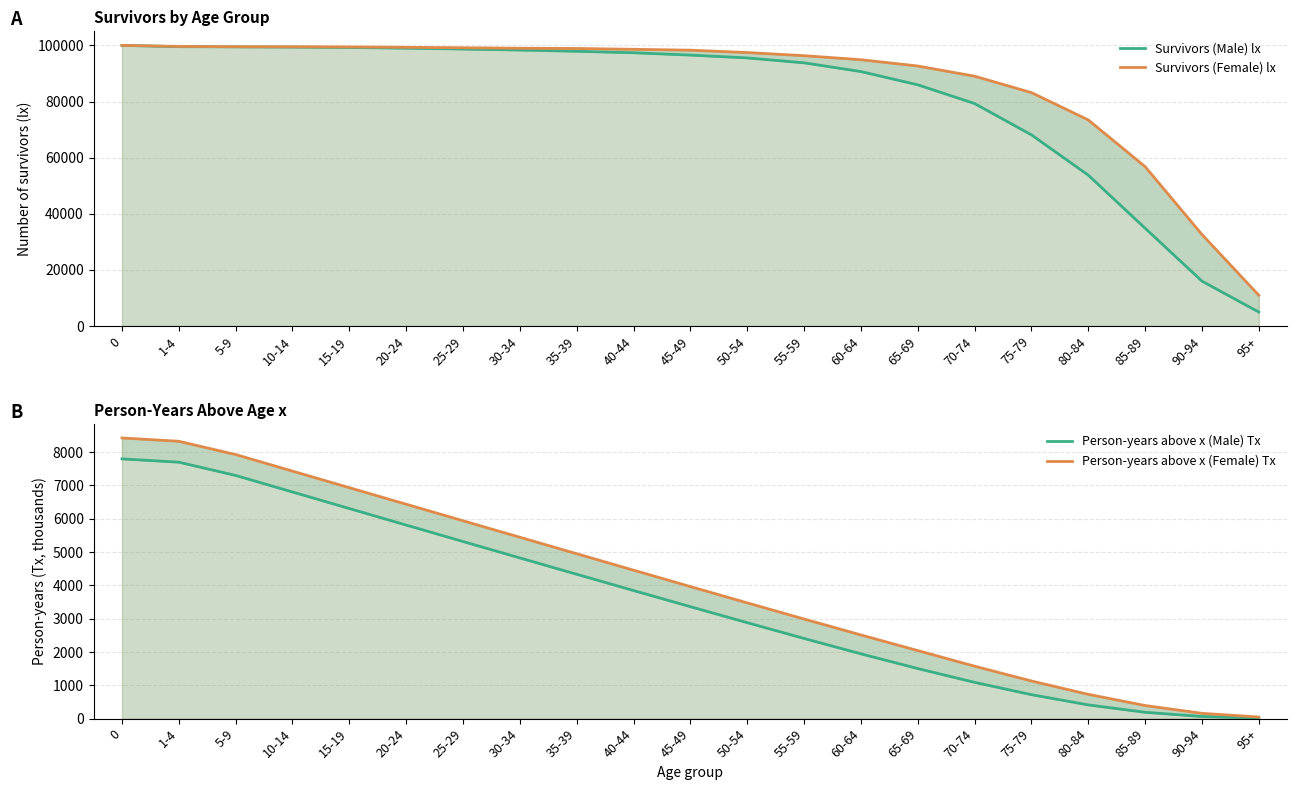

True or false: Person-years above x (Female) Tx and Survivors (Female) lx cross at least once.

False